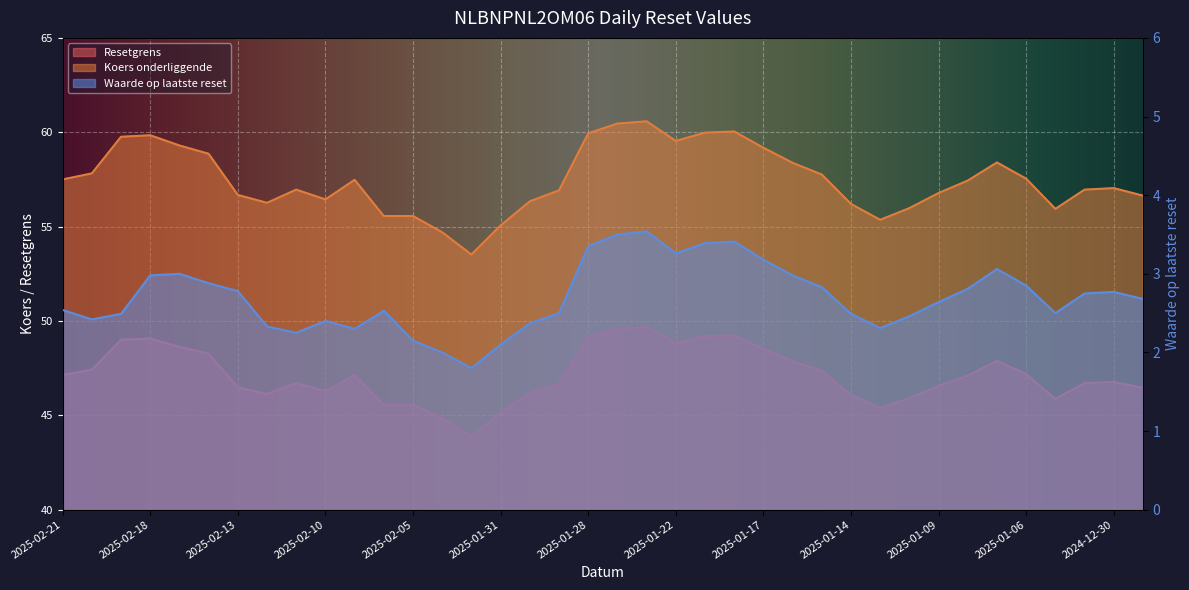

Reading left to right, list all the values displayed in this chart.

Resetgrens: 2025-02-21=47.1	2025-02-20=47.4	2025-02-19=49.0	2025-02-18=49.1	2025-02-17=48.6	2025-02-14=48.3	2025-02-13=46.5	2025-02-12=46.1	2025-02-11=46.7	2025-02-10=46.3	2025-02-07=47.1	2025-02-06=45.6	2025-02-05=45.6	2025-02-04=44.9	2025-02-03=43.9	2025-01-31=45.1	2025-01-30=46.2	2025-01-29=46.7	2025-01-28=49.2	2025-01-27=49.6	2025-01-24=49.7	2025-01-22=48.8	2025-01-21=49.2	2025-01-20=49.2	2025-01-17=48.5	2025-01-16=47.9	2025-01-15=47.4	2025-01-14=46.1	2025-01-13=45.4	2025-01-10=45.9	2025-01-09=46.6	2025-01-08=47.1	2025-01-07=47.9	2025-01-06=47.2	2025-01-03=45.9	2025-01-02=46.7	2024-12-30=46.8	2024-12-27=46.4
Koers onderliggende op laatste reset: 2025-02-21=57.5	2025-02-20=57.8	2025-02-19=59.8	2025-02-18=59.8	2025-02-17=59.3	2025-02-14=58.9	2025-02-13=56.7	2025-02-12=56.3	2025-02-11=57.0	2025-02-10=56.4	2025-02-07=57.5	2025-02-06=55.6	2025-02-05=55.6	2025-02-04=54.7	2025-02-03=53.5	2025-01-31=55.1	2025-01-30=56.3	2025-01-29=56.9	2025-01-28=59.9	2025-01-27=60.5	2025-01-24=60.6	2025-01-22=59.5	2025-01-21=60.0	2025-01-20=60.0	2025-01-17=59.2	2025-01-16=58.4	2025-01-15=57.8	2025-01-14=56.2	2025-01-13=55.4	2025-01-10=56.0	2025-01-09=56.8	2025-01-08=57.4	2025-01-07=58.4	2025-01-06=57.5	2025-01-03=55.9	2025-01-02=57.0	2024-12-30=57.0	2024-12-27=56.6
Waarde op laatste reset: 2025-02-21=2.5	2025-02-20=2.4	2025-02-19=2.5	2025-02-18=3.0	2025-02-17=3.0	2025-02-14=2.9	2025-02-13=2.8	2025-02-12=2.3	2025-02-11=2.2	2025-02-10=2.4	2025-02-07=2.3	2025-02-06=2.5	2025-02-05=2.1	2025-02-04=2.0	2025-02-03=1.8	2025-01-31=2.1	2025-01-30=2.4	2025-01-29=2.5	2025-01-28=3.4	2025-01-27=3.5	2025-01-24=3.5	2025-01-22=3.3	2025-01-21=3.4	2025-01-20=3.4	2025-01-17=3.2	2025-01-16=3.0	2025-01-15=2.8	2025-01-14=2.5	2025-01-13=2.3	2025-01-10=2.5	2025-01-09=2.6	2025-01-08=2.8	2025-01-07=3.1	2025-01-06=2.9	2025-01-03=2.5	2025-01-02=2.8	2024-12-30=2.8	2024-12-27=2.7